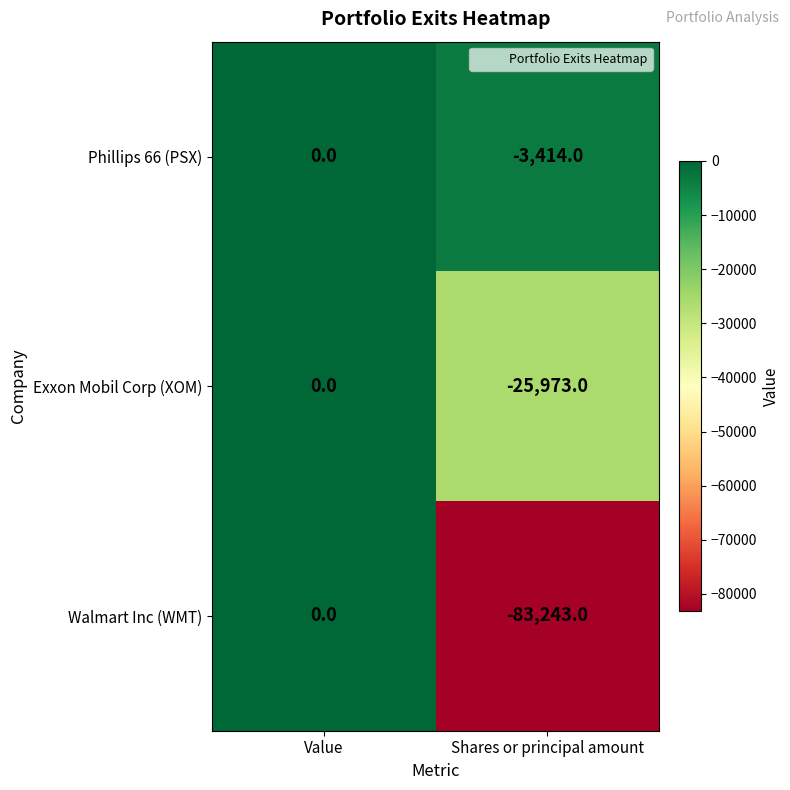

Rank the series by their average value, from lowest to highest.

Walmart Inc (WMT), Exxon Mobil Corp (XOM), Phillips 66 (PSX)